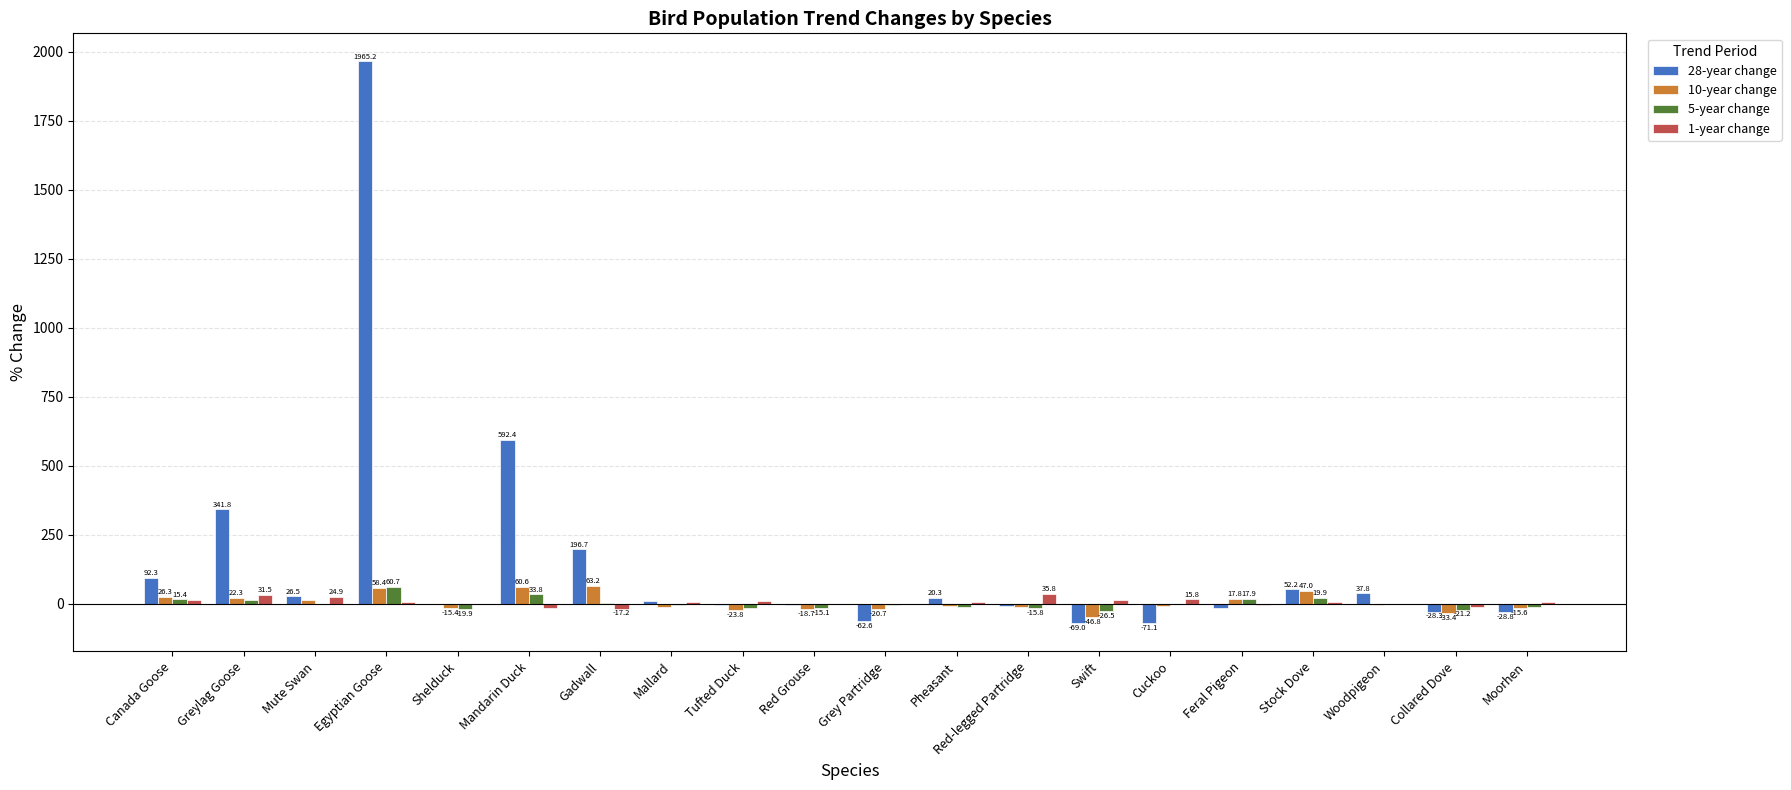

How many groups of bars are there?

20